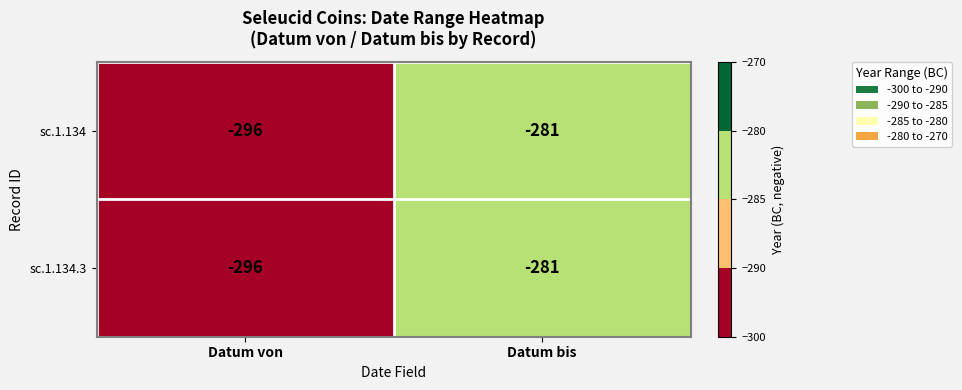

List the labels in order of sc.1.134 value, largest first.

Datum bis, Datum von